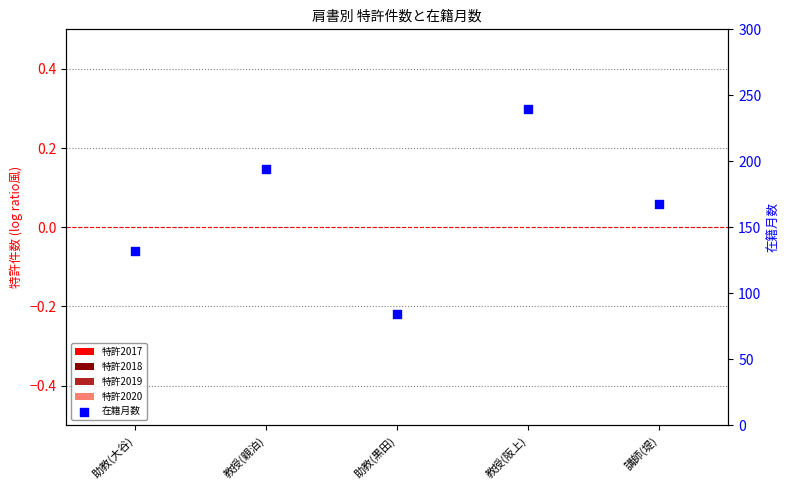

Is the value of 特許2018 at 教授(親泊) greater than the value of 特許2017 at 講師(堤)?

No